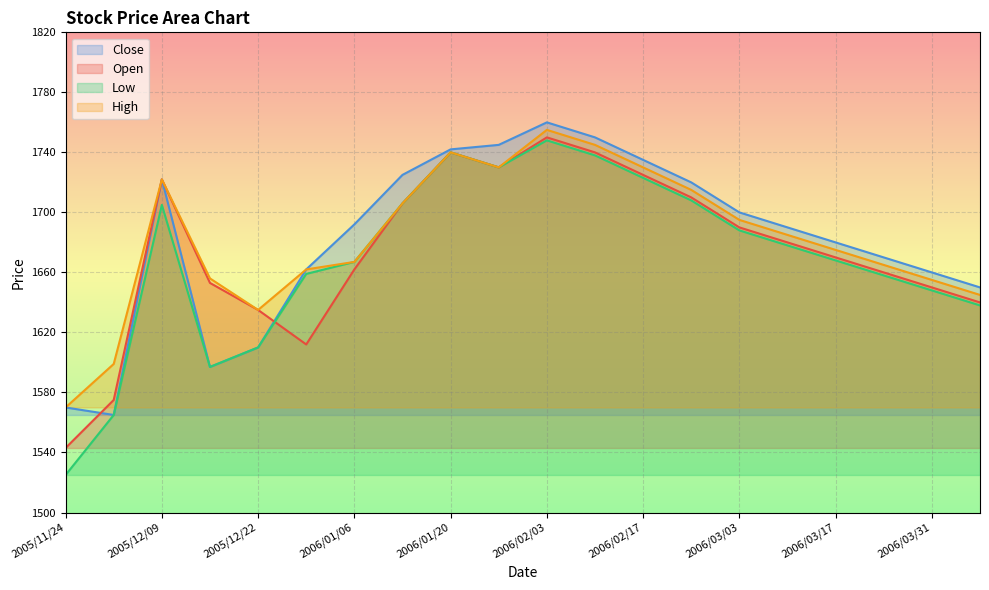

The value of Low at 2006/03/31 is 1106. True or false?

False